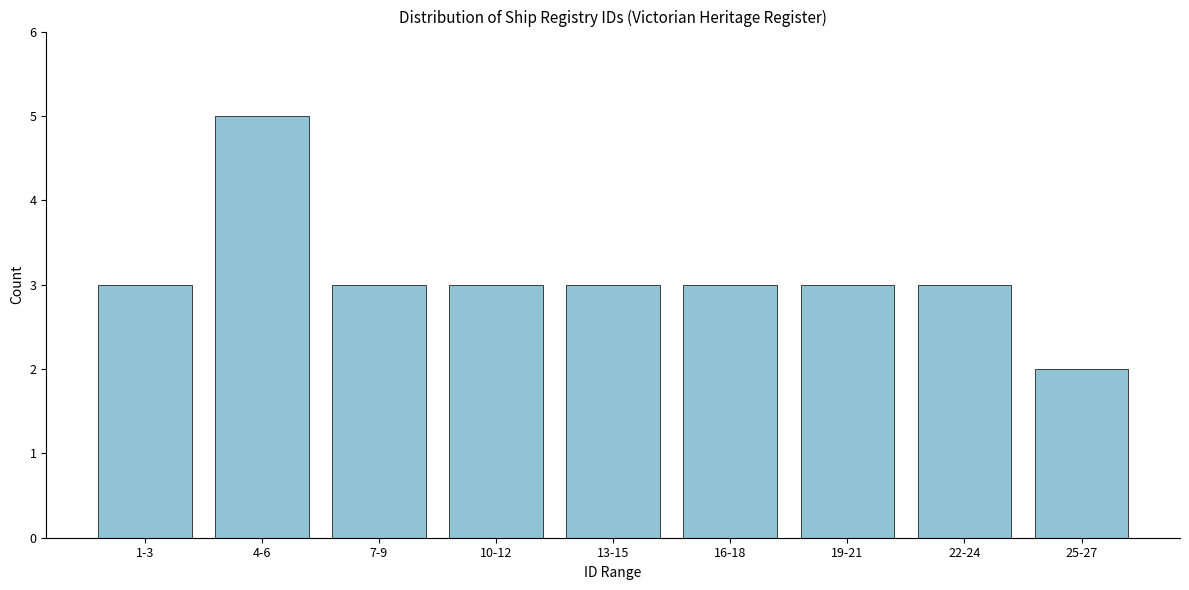

Reading right to left, transcribe all the data shown in this chart.

2	3	3	3	3	3	3	5	3